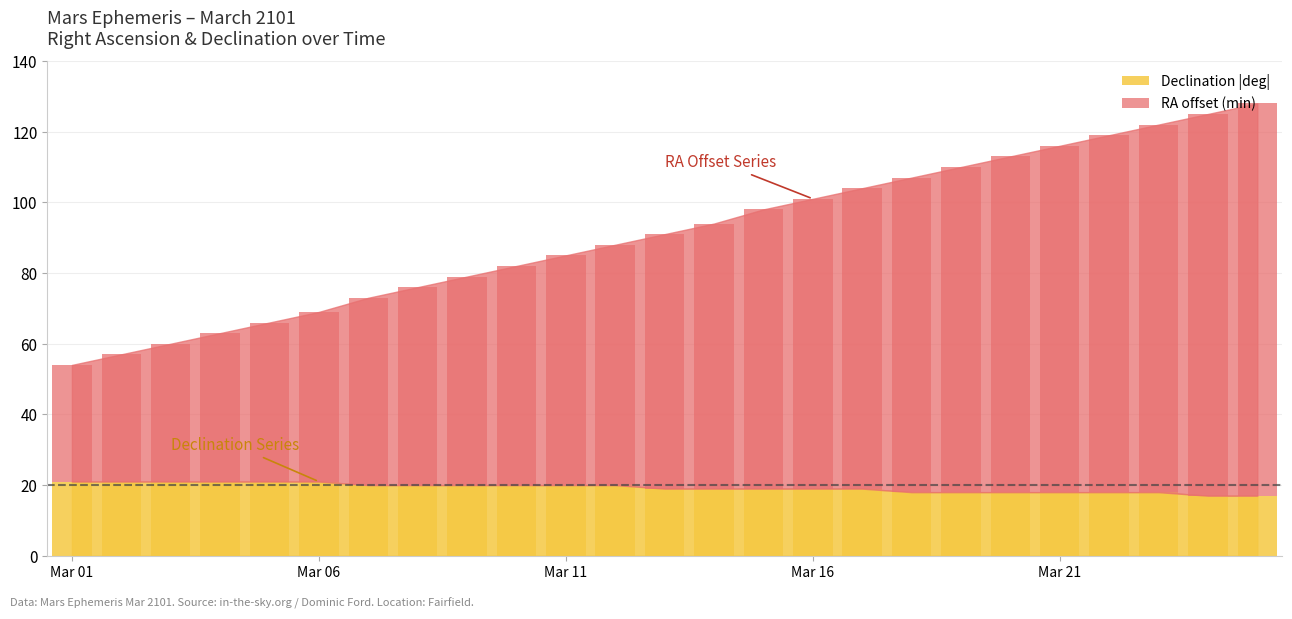

What is the value of the 17th bar from the left?

19